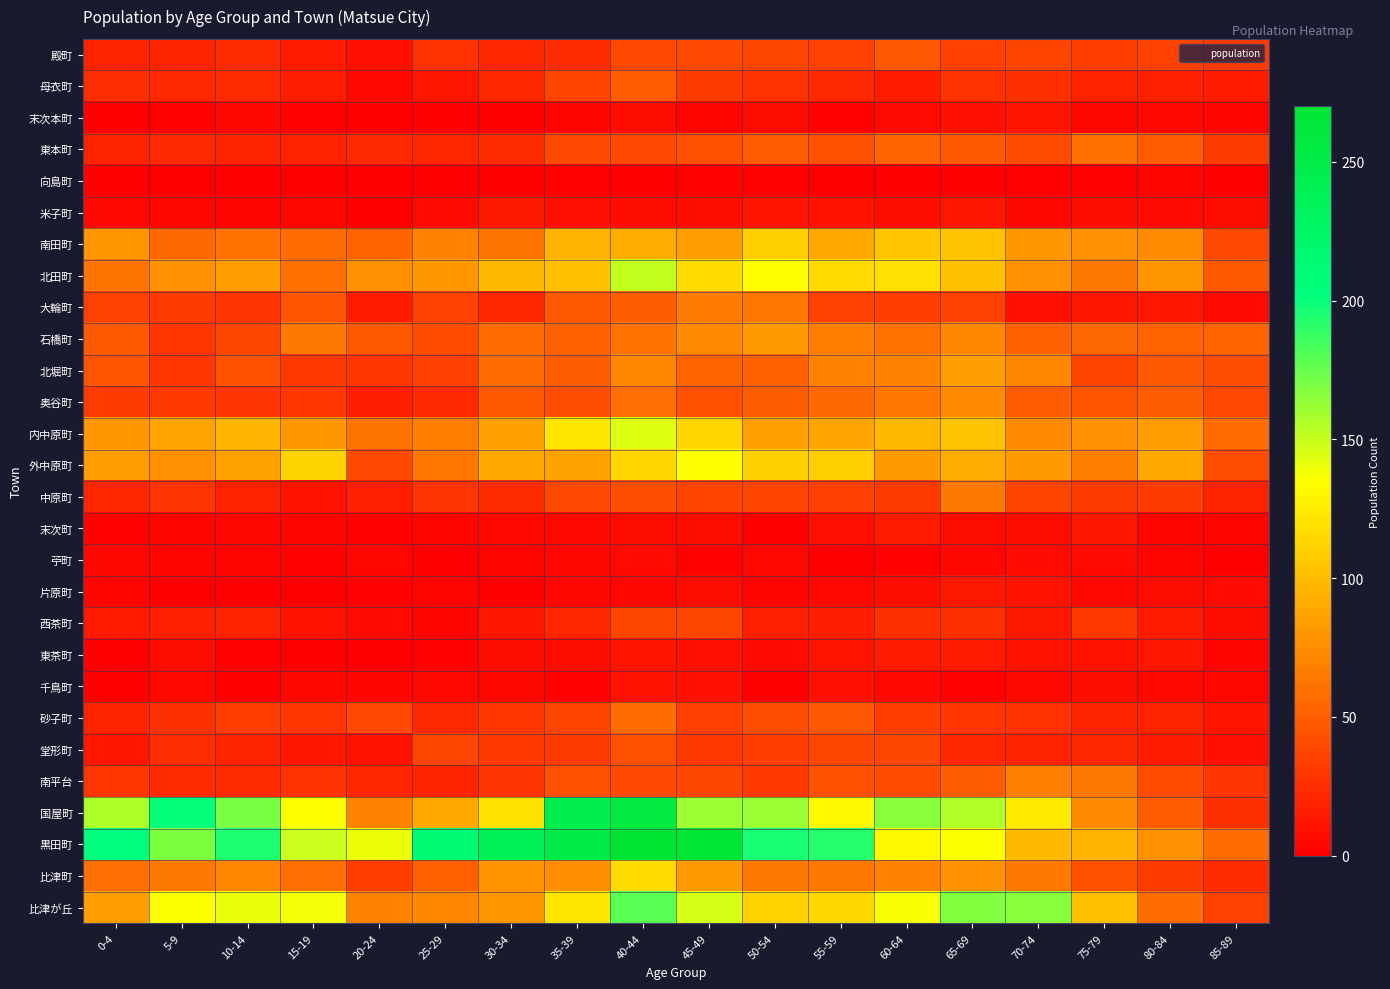

At which category does the chart reach its minimum across all series?

0-4